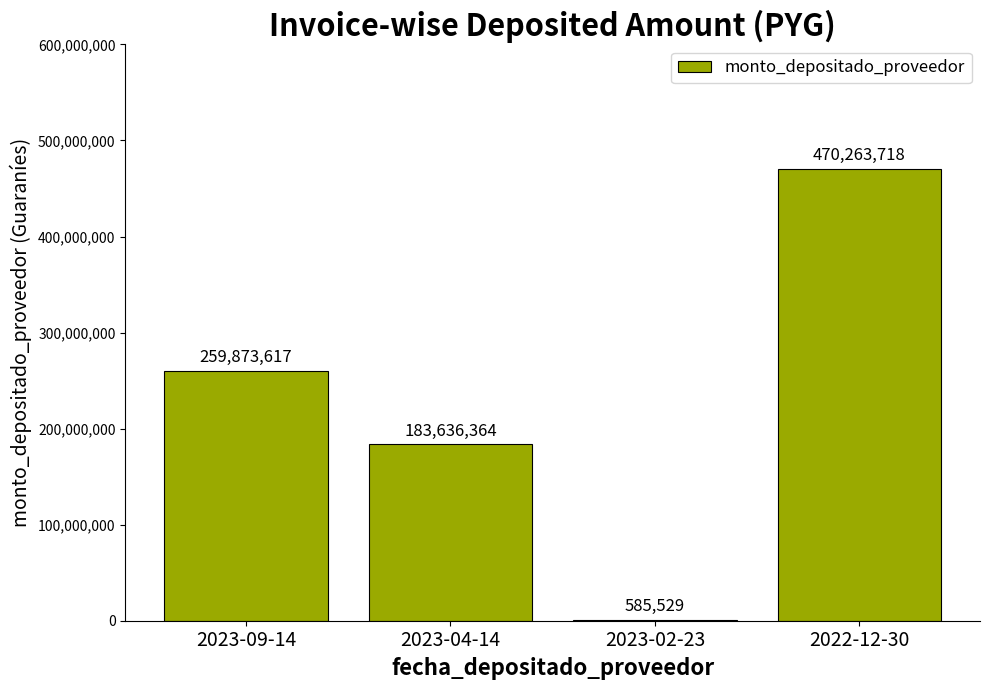

The value at 2023-09-14 is 136493931. True or false?

False